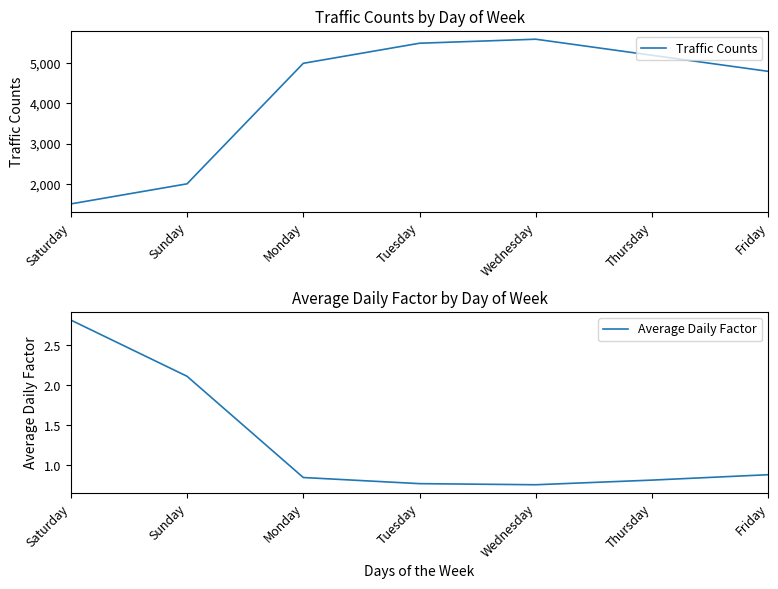

Which has a higher value, Thursday or Saturday?

Thursday